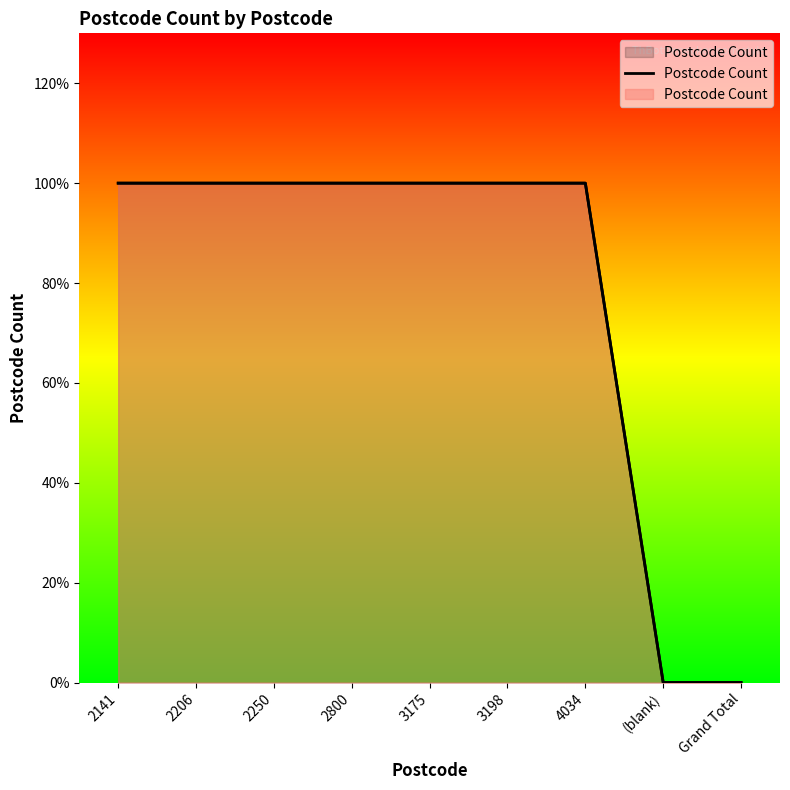

Reading left to right, what are all the values shown in this chart?

2141=1	2206=1	2250=1	2800=1	3175=1	3198=1	4034=1	(blank)=0	Grand Total=0